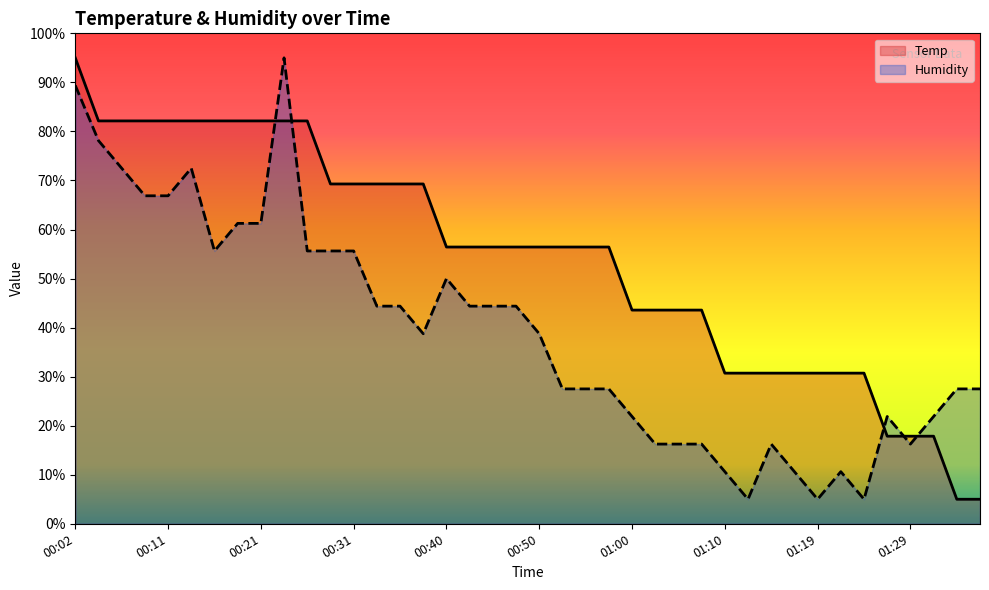

At which label is Humidity closest to 50?

00:40